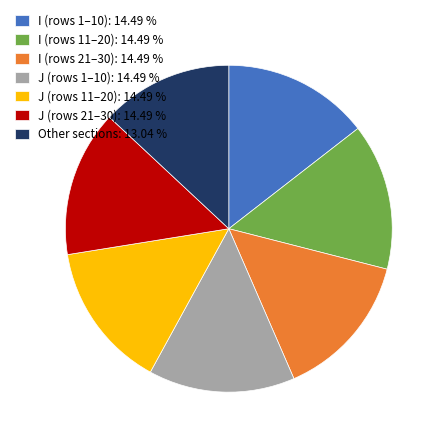

Is there a majority slice in this chart?

No